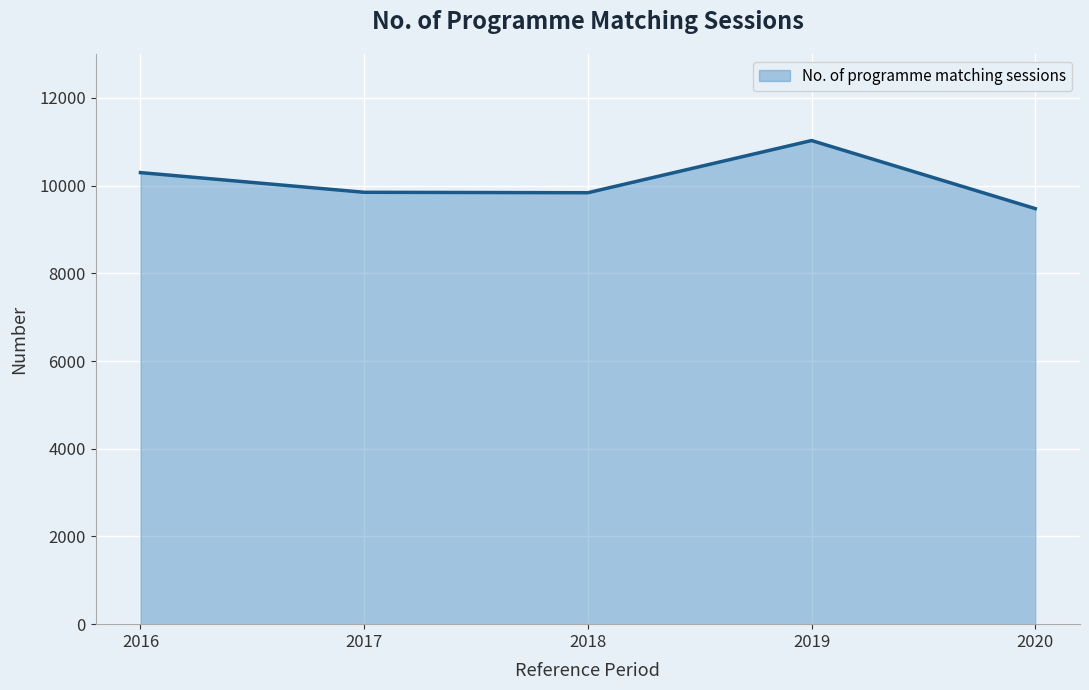

Between 2016 and 2017, which is larger?

2016